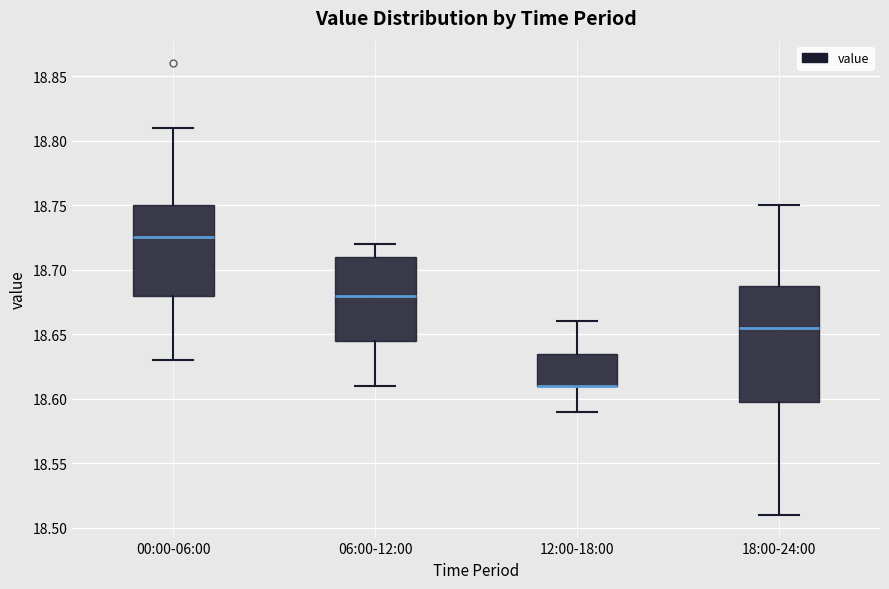

Where does the upper whisker of the box for 18:00-24:00 end on the y-axis? The values are not printed on the chart, so give them approximately, as read against the axis.

18.750